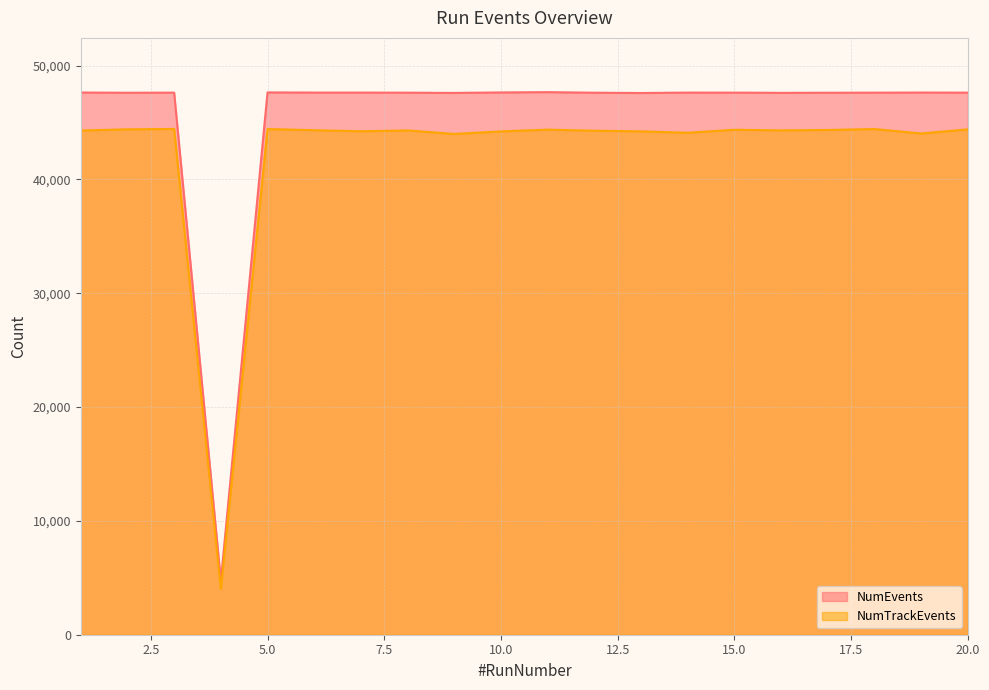

At which label does NumEvents first exceed 47617?

1